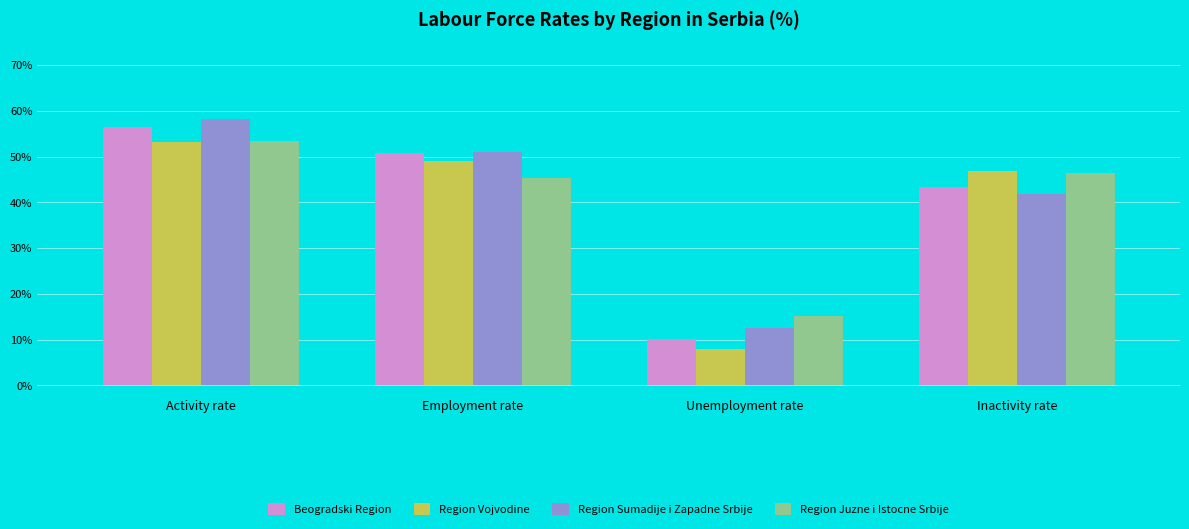

Is the value of Beogradski Region at Unemployment rate greater than the value of Region Juzne i Istocne Srbije at Activity rate?

No